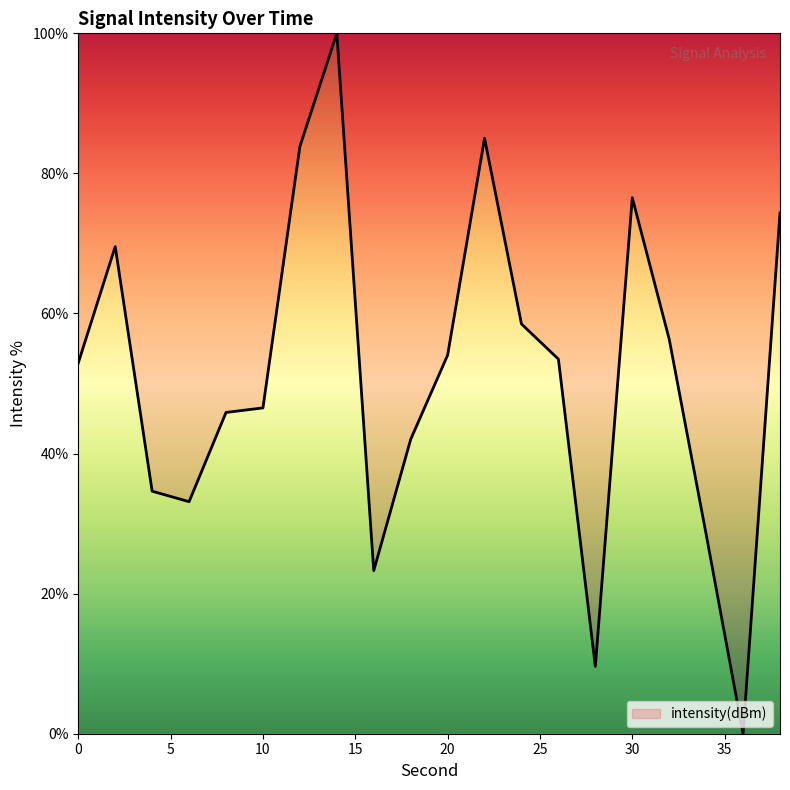

What is the greatest value displayed?

100.0